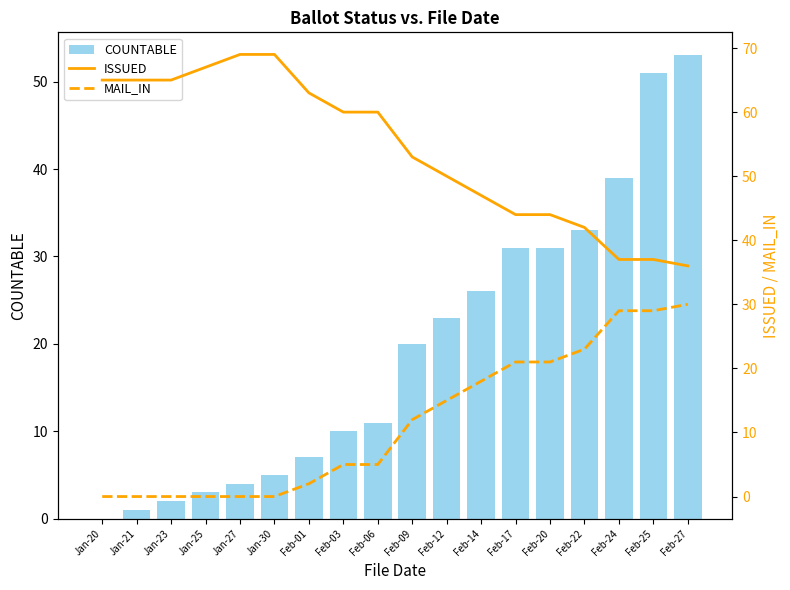

List the labels in order of MAIL_IN value, largest first.

Feb-27, Feb-24, Feb-25, Feb-22, Feb-17, Feb-20, Feb-14, Feb-12, Feb-09, Feb-03, Feb-06, Feb-01, Jan-20, Jan-21, Jan-23, Jan-25, Jan-27, Jan-30